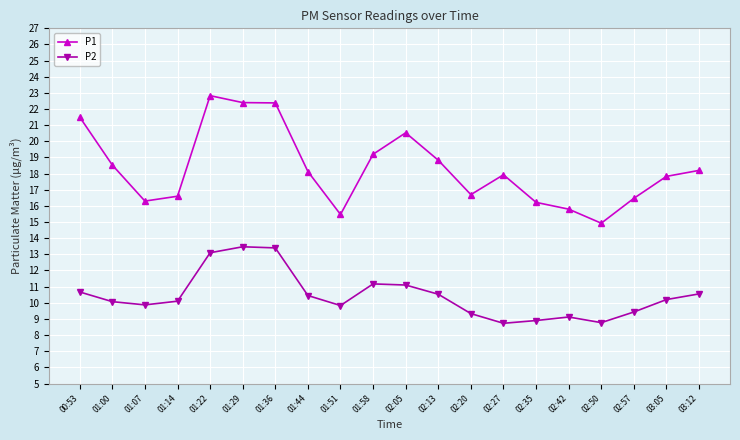

What is the difference between the highest and lowest values at 02:05?

9.4